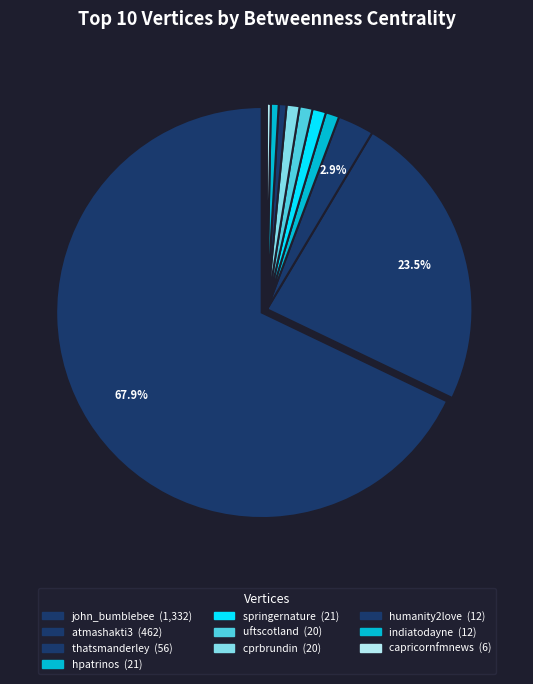

What is the change in value from cprbrundin to capricornfmnews?

-14